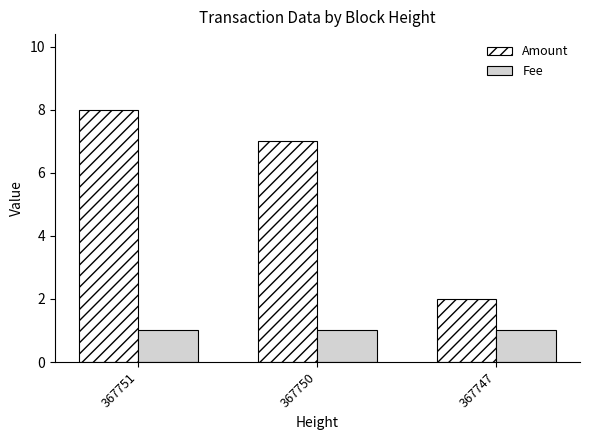

What is the minimum value for Fee?

1